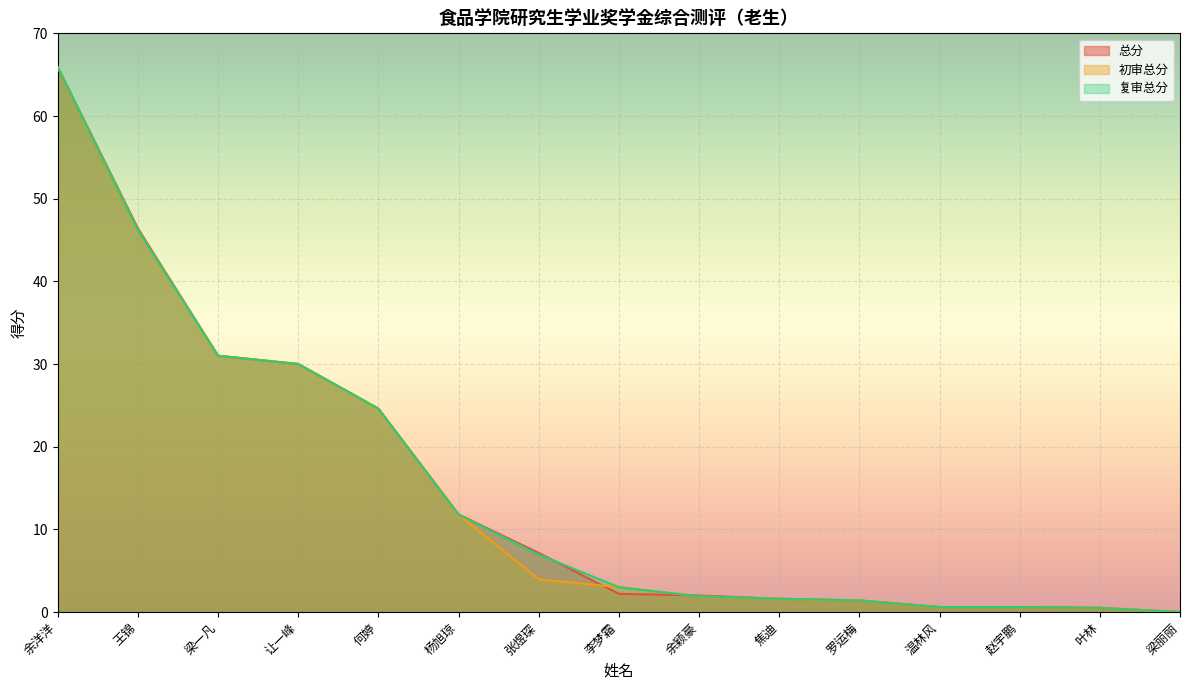

True or false: 复审总分 has a value of 2.8 at 焦迪.

False